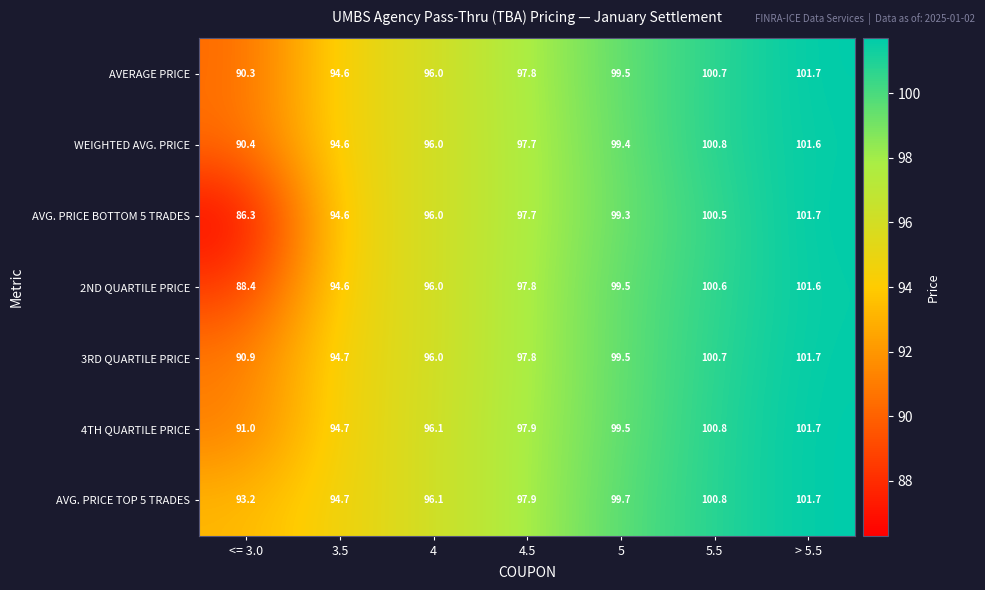

What is the difference between the maximum and minimum values in the 3RD QUARTILE PRICE series?

10.8